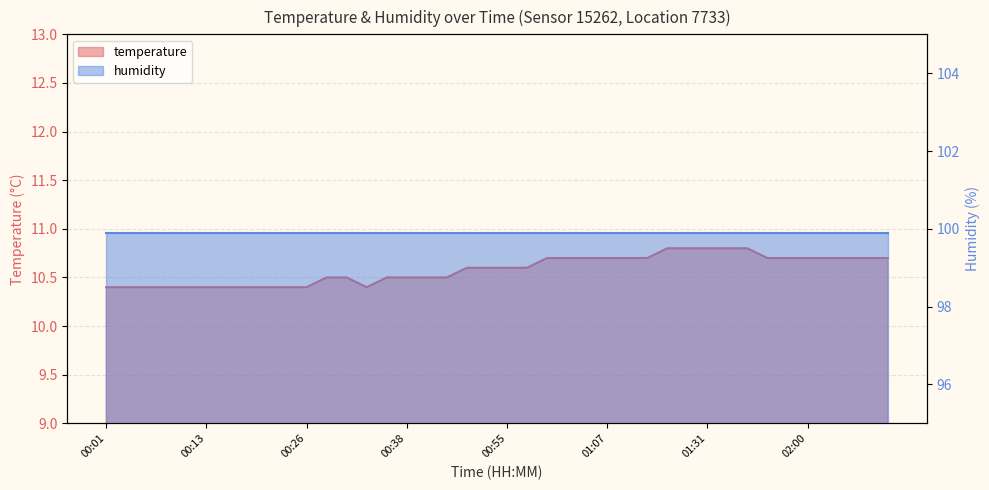

What is the label of the 5th point from the right?

02:00